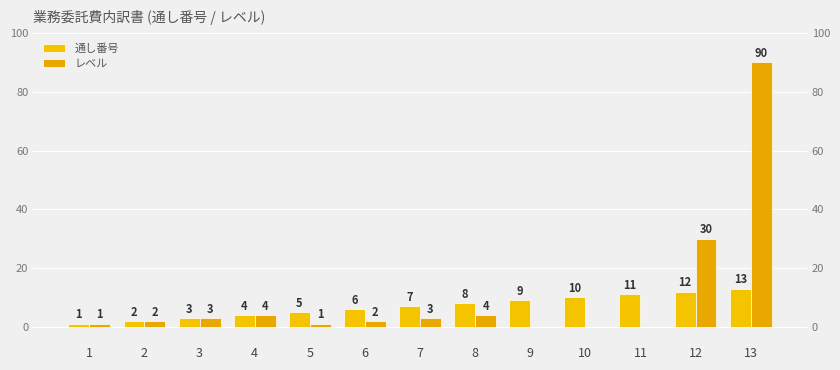

Are the bars grouped side by side (vs. stacked)?

Yes